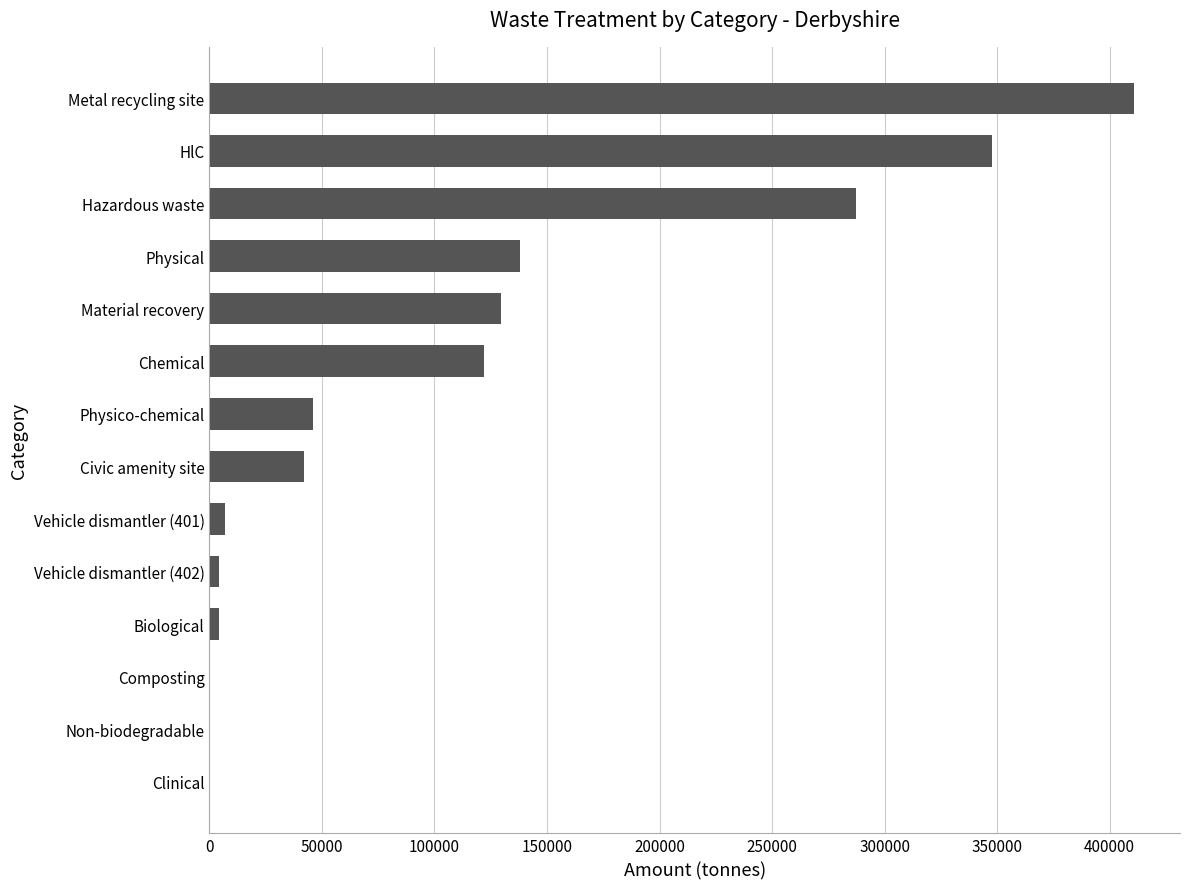

What is the change in value from Physical to Metal recycling site?

+272912.1